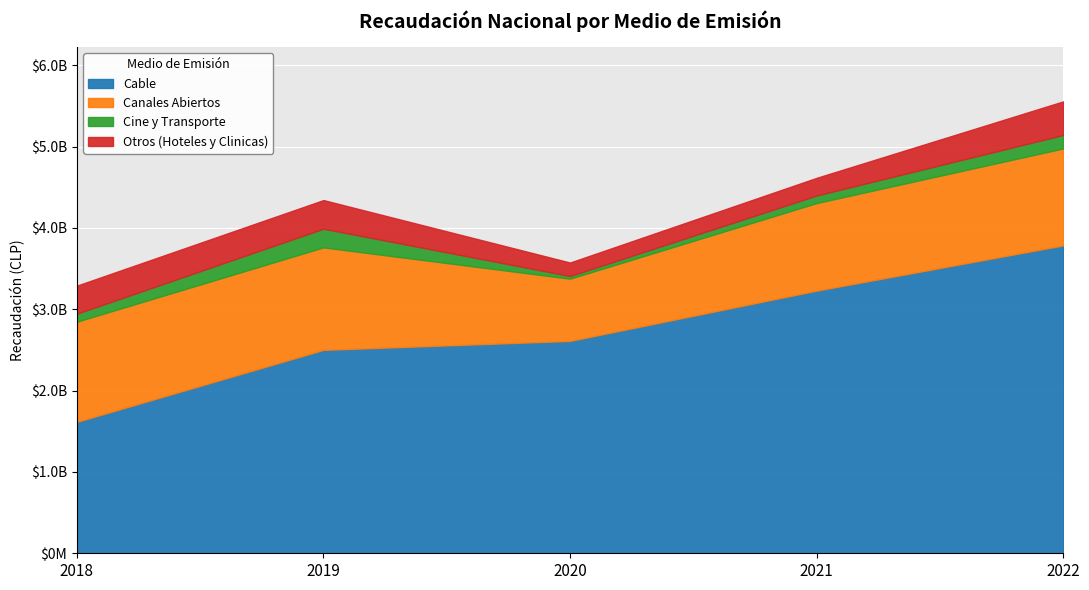

True or false: Otros (Hoteles y Clinicas) and Cable intersect in this chart.

False